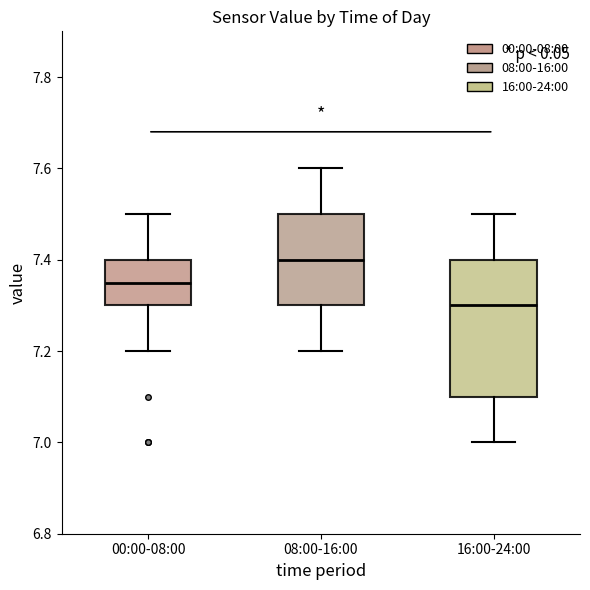

Reading left to right, read every box against the y-axis: the position of its median line, the range the box covers, and the ends of its whiskers. The values are not printed on the chart, so give them approximately, as read against the axis.

00:00-08:00: median 7.36, box 7.30 to 7.40, whiskers 7.20 to 7.50
08:00-16:00: median 7.40, box 7.30 to 7.50, whiskers 7.20 to 7.60
16:00-24:00: median 7.30, box 7.10 to 7.40, whiskers 7.00 to 7.50